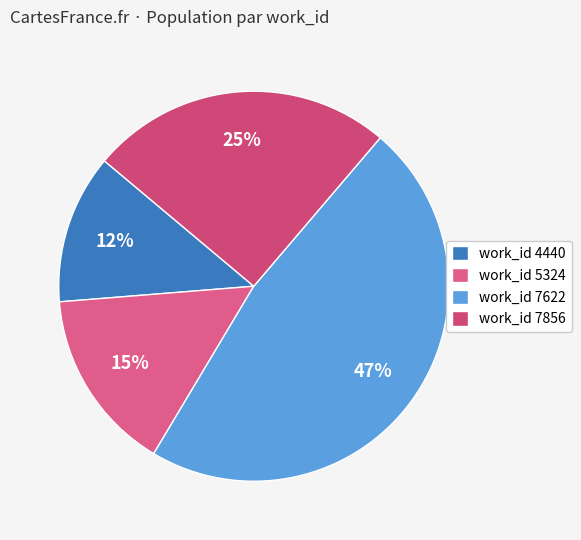

Which category has the smallest portion of the pie?

work_id 4440